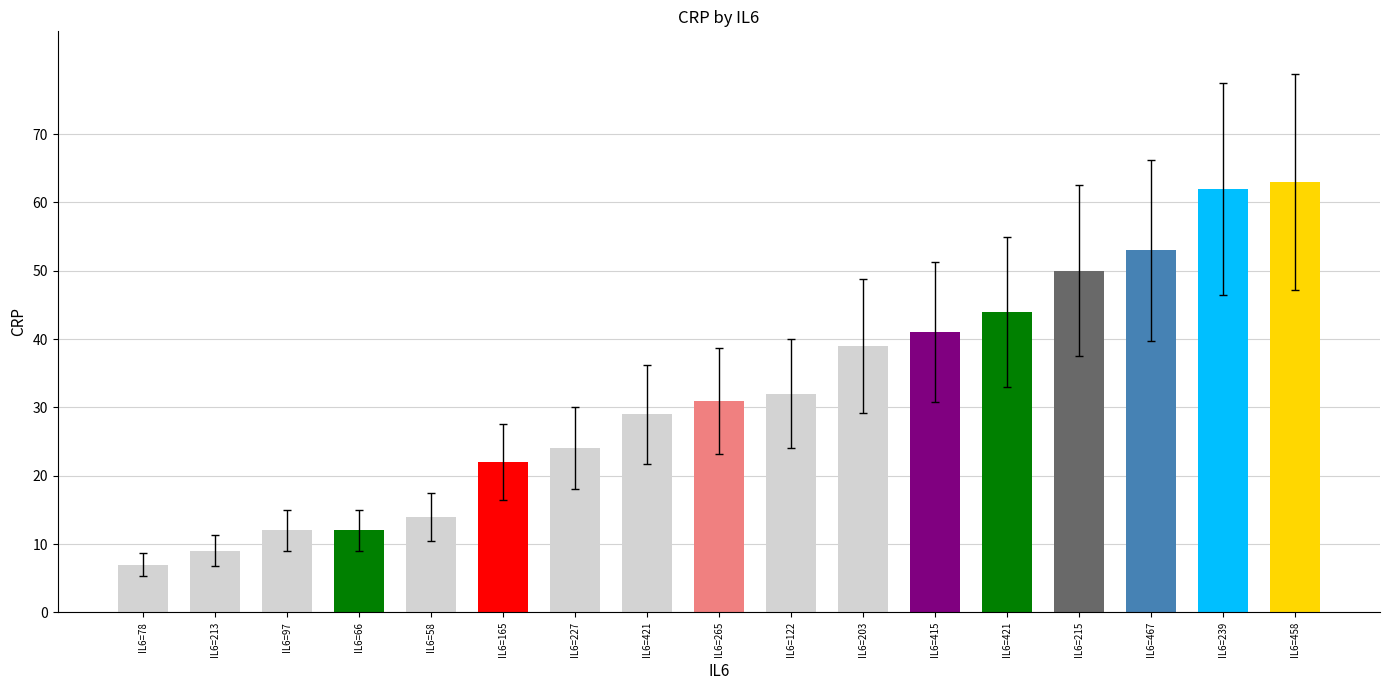

Reading right to left, list all the values displayed in this chart.

63	62	53	50	44	41	39	32	31	29	24	22	14	12	12	9	7